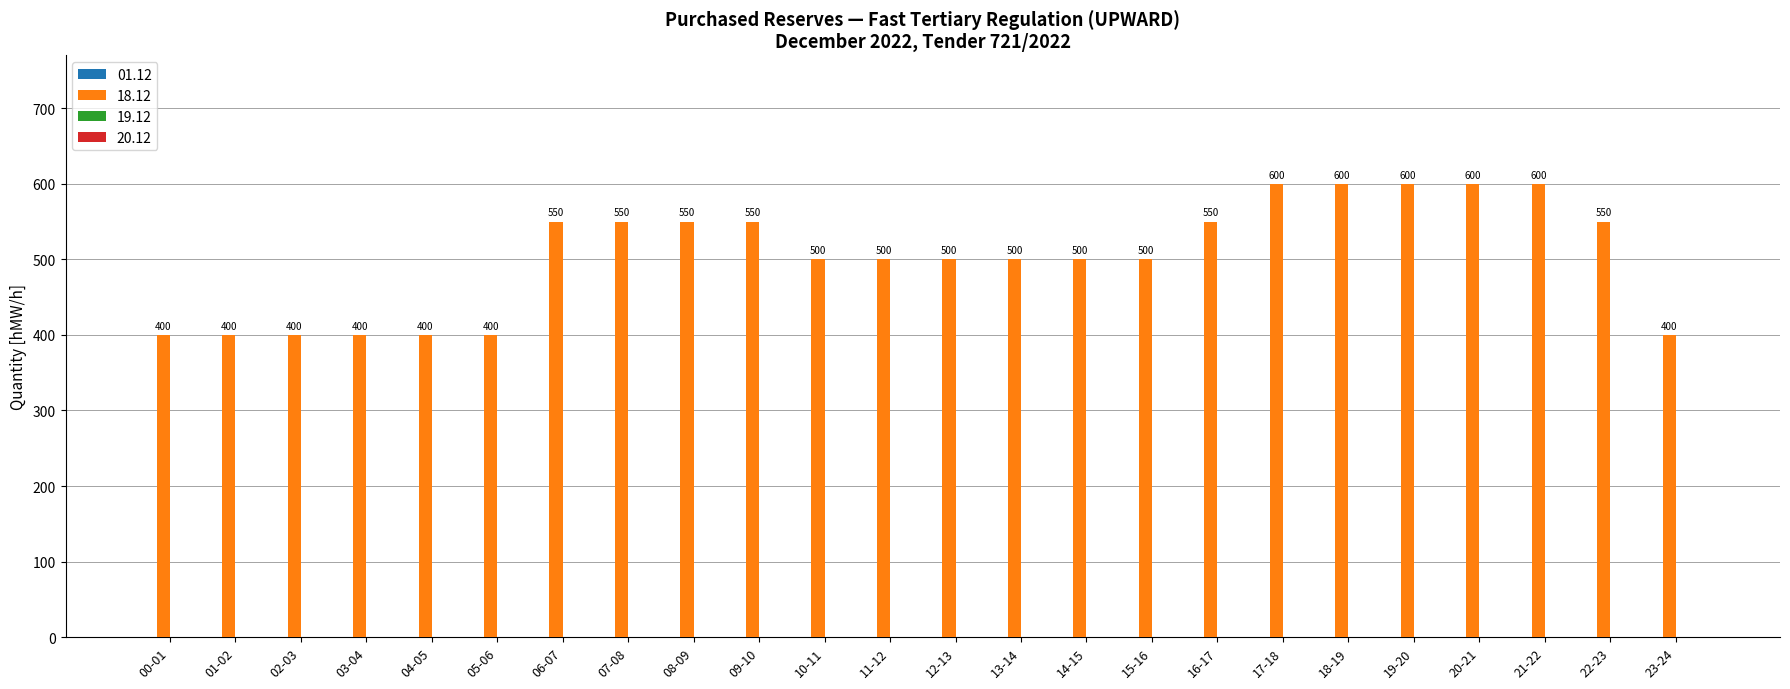

Does the chart contain any negative values?

No